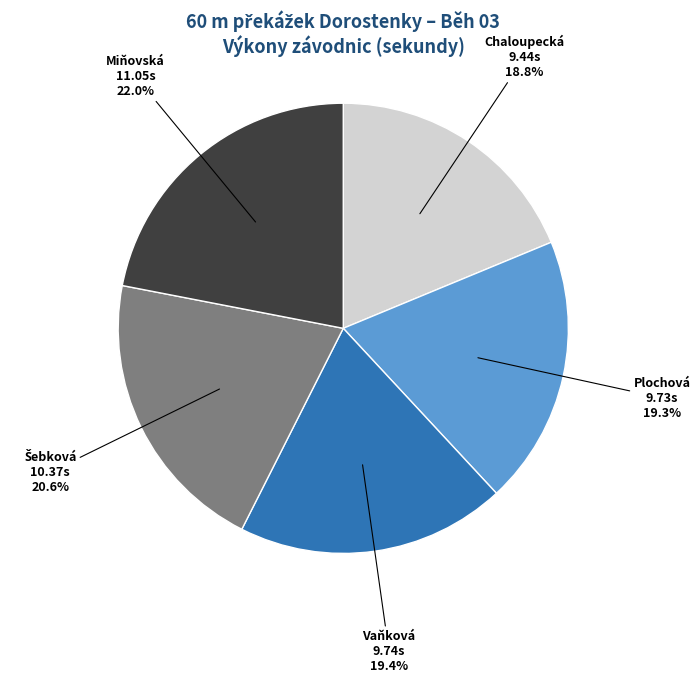

Is there any slice that represents more than half of the pie?

No